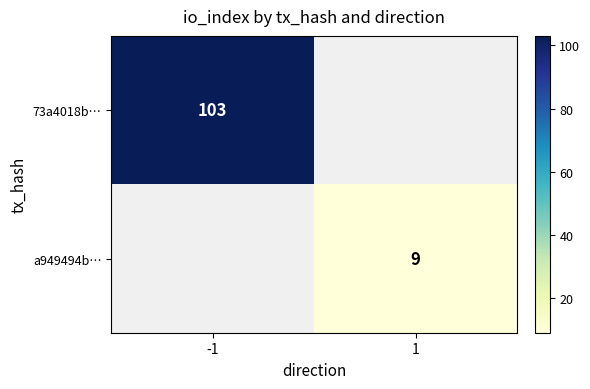

True or false: 73a4018b… has a value of 24.1 at -1.

False